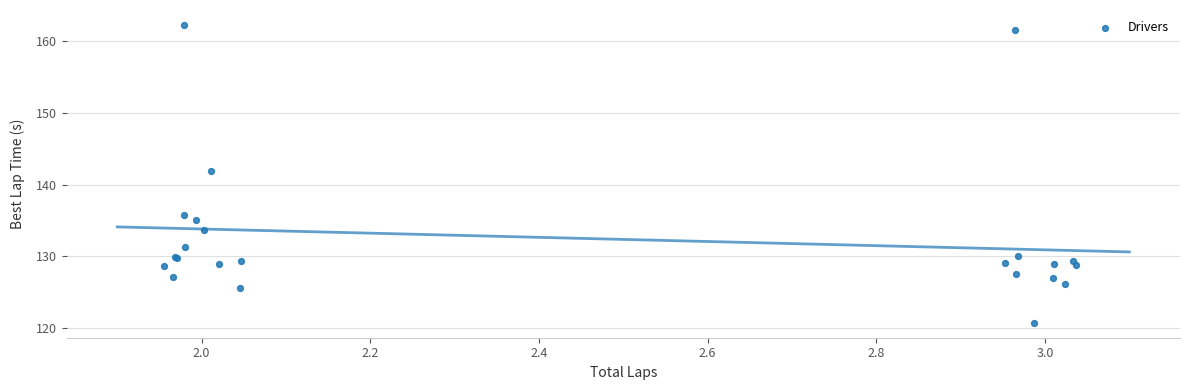

What Y value in the scatter plot is closest to 141?

141.9